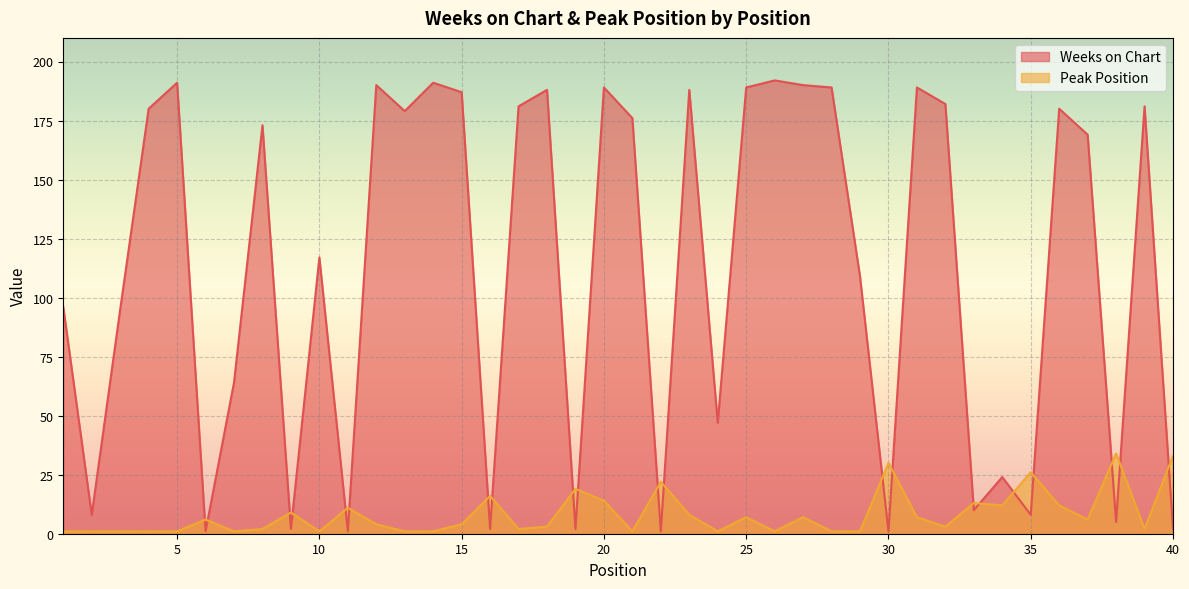

Which series has the widest spread of values?

Weeks on Chart